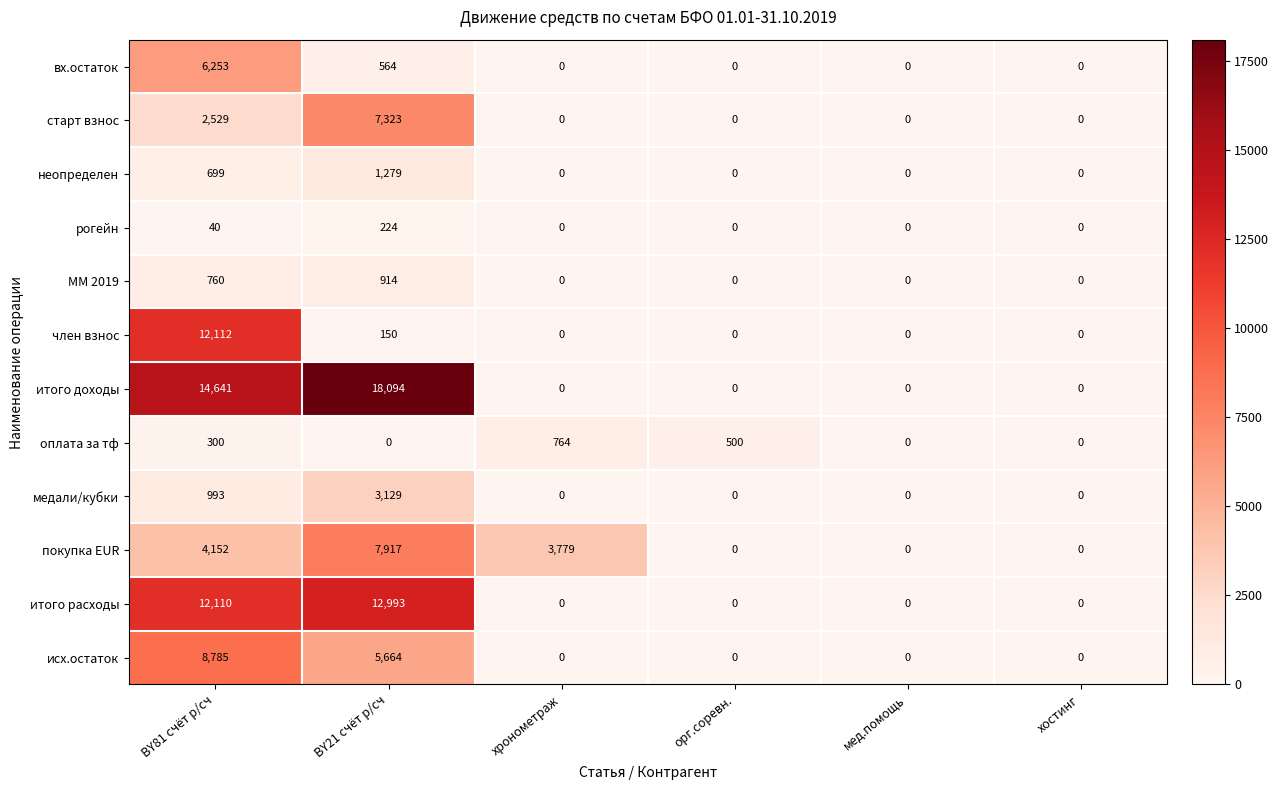

Count the старт взнос values in the range 0 to 2529.

5